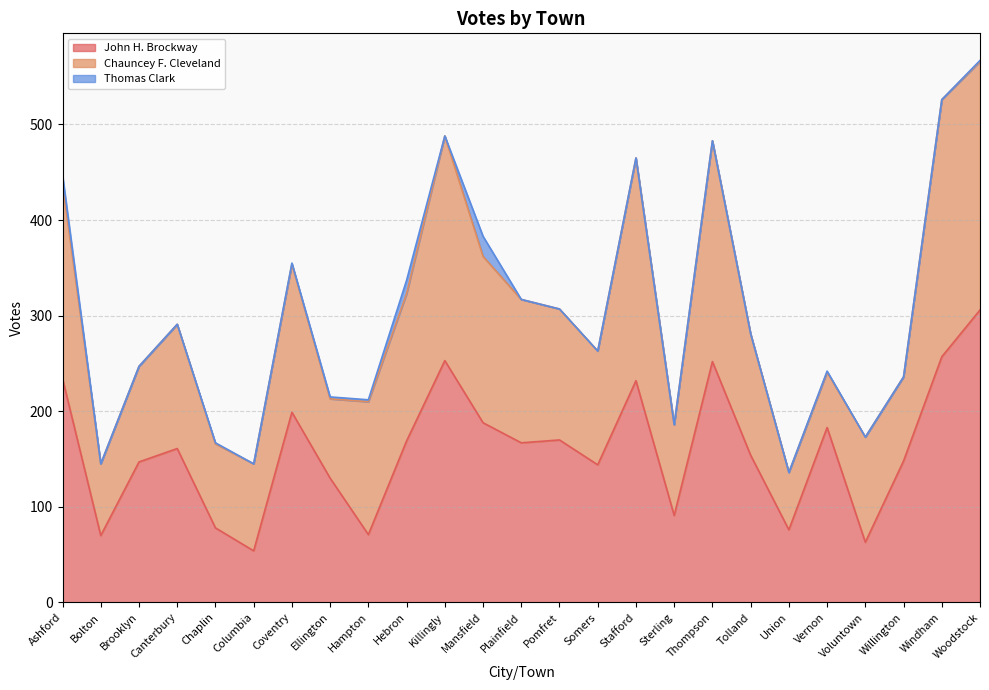

True or false: Thomas Clark and John H. Brockway intersect in this chart.

False